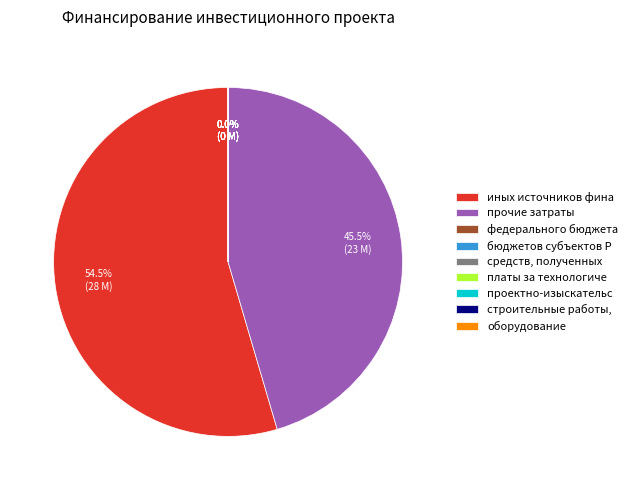

True or false: средств, полученных от оказания услуг accounts for 11% of the total.

False